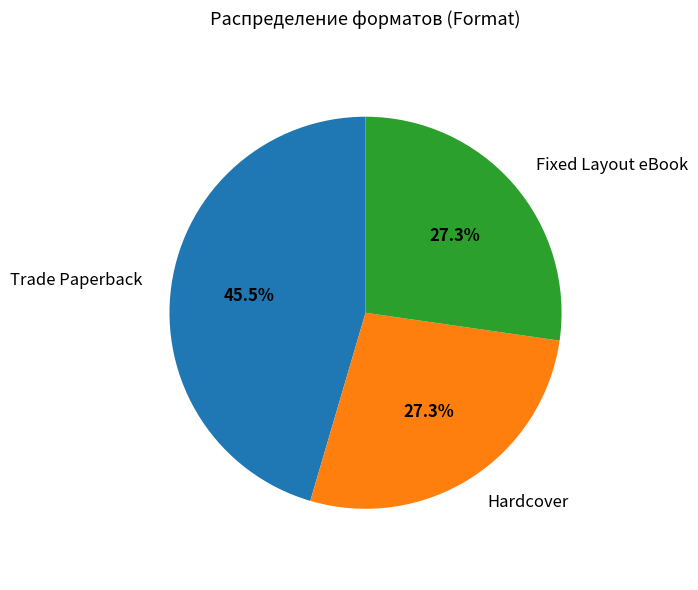

Is it true that Fixed Layout eBook is 27% of the pie?

True